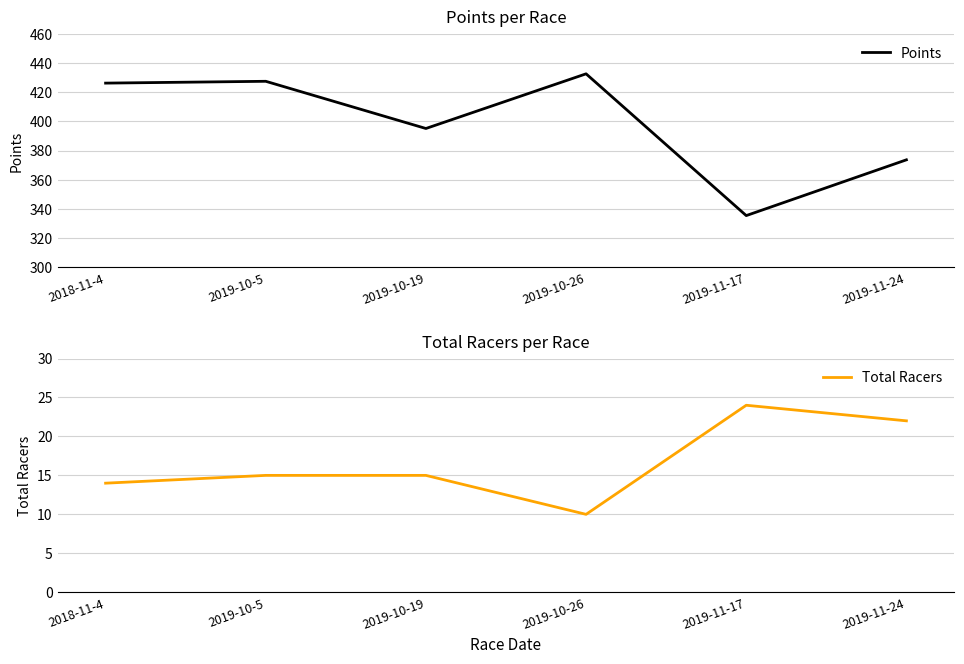

Rank the series by their maximum value, from highest to lowest.

Points, Total Racers